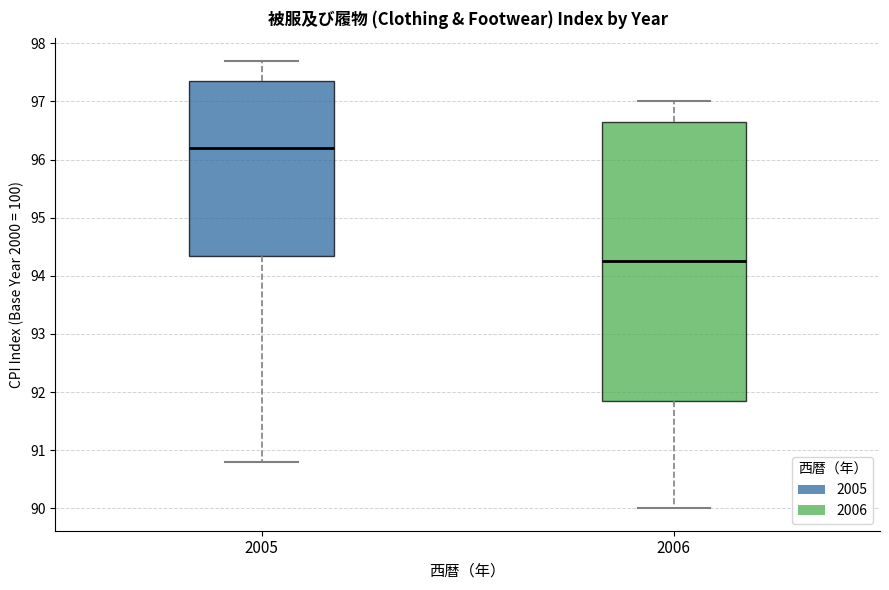

Which box has the highest median line?

2005